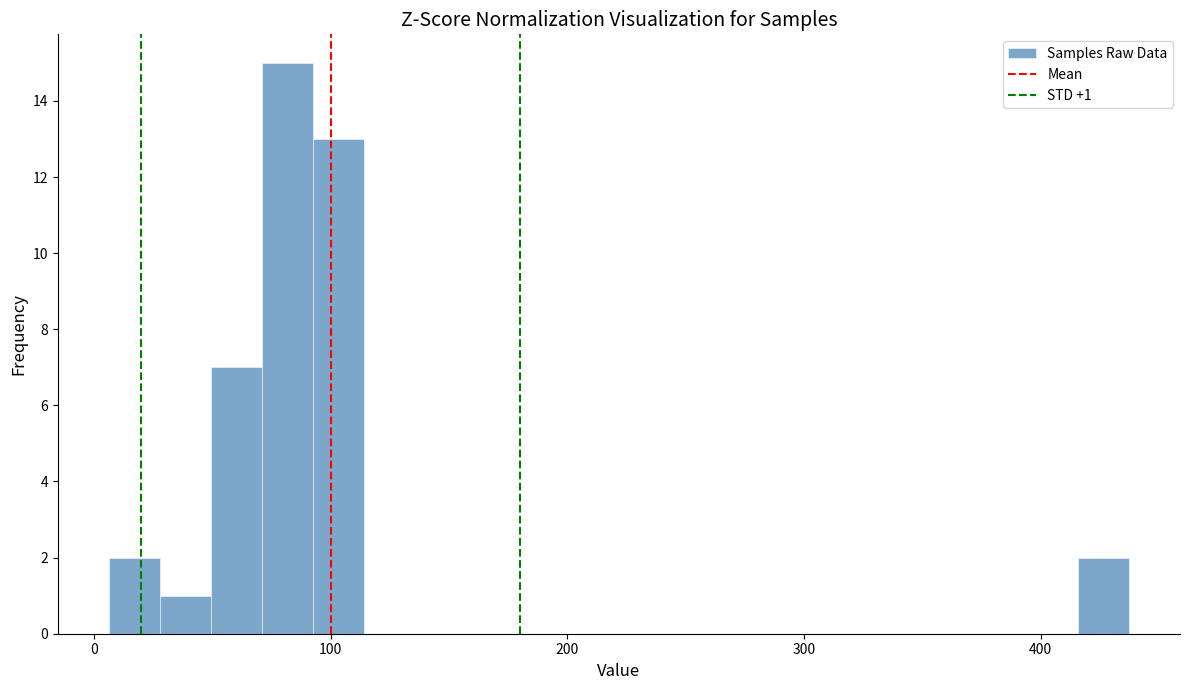

Around what value on the x-axis is the tallest bar? Give the approximate position of its centre, as read against the axis.

80